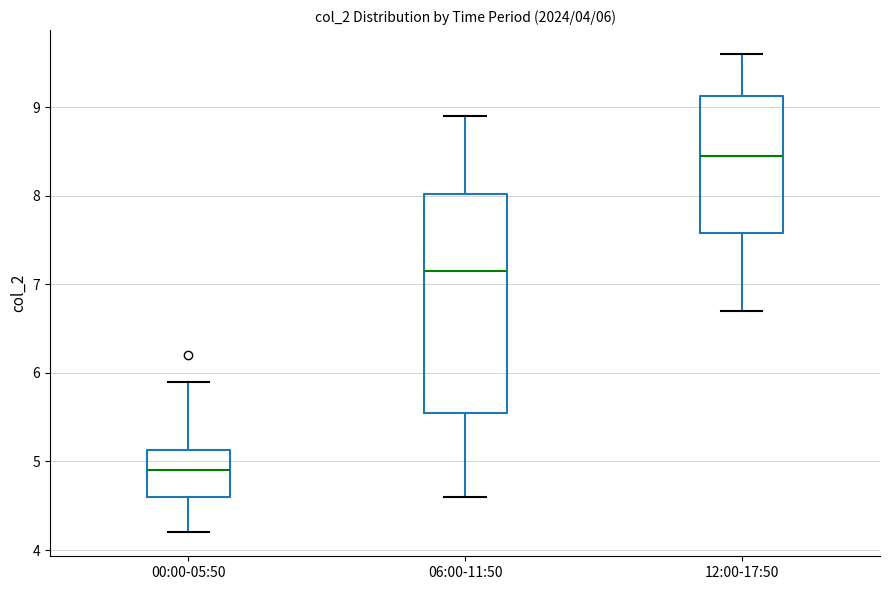

Comparing the boxes themselves (not the whiskers), which one is the tallest?

06:00-11:50